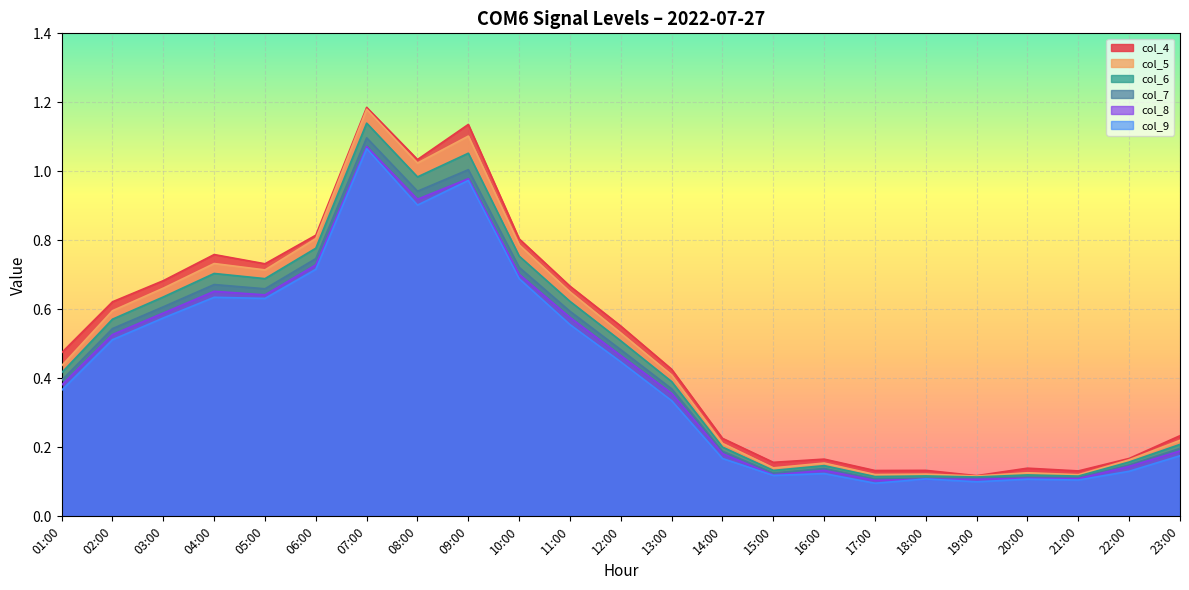

The col_7 series shows 0.5 at 02:00. True or false?

True